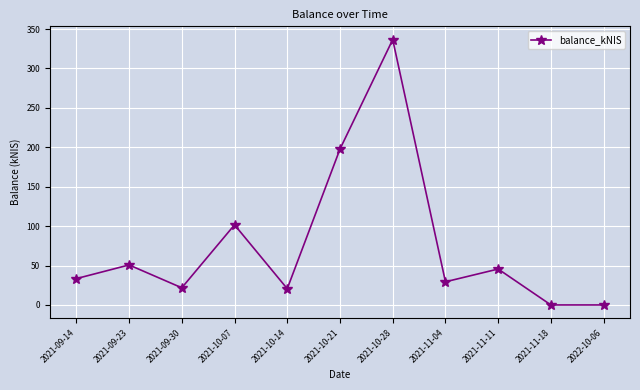

At which label is the value closest to 168?

2021-10-21